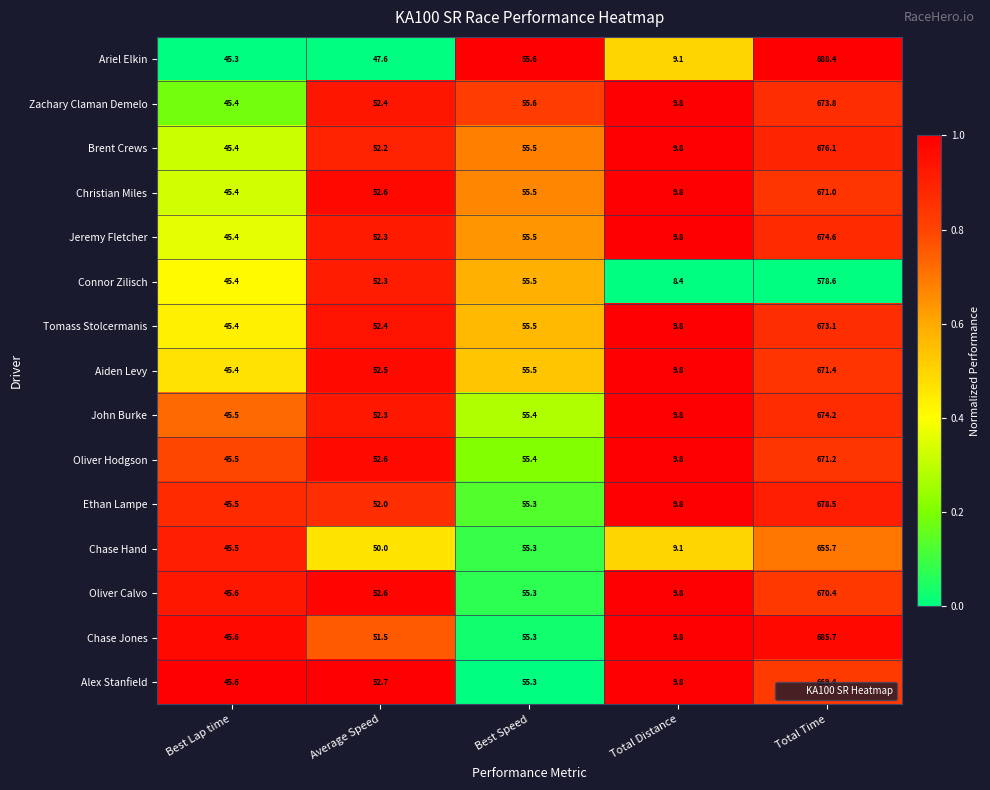

Which series has the largest total across all categories?

Chase Jones